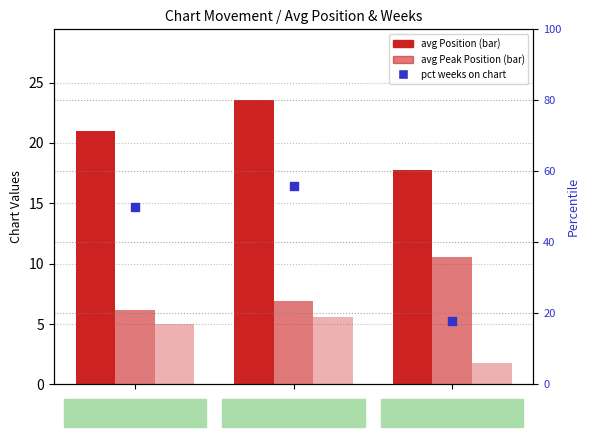

Is the value of avg Weeks on Chart at up greater than the value of pct weeks on chart at up?

No